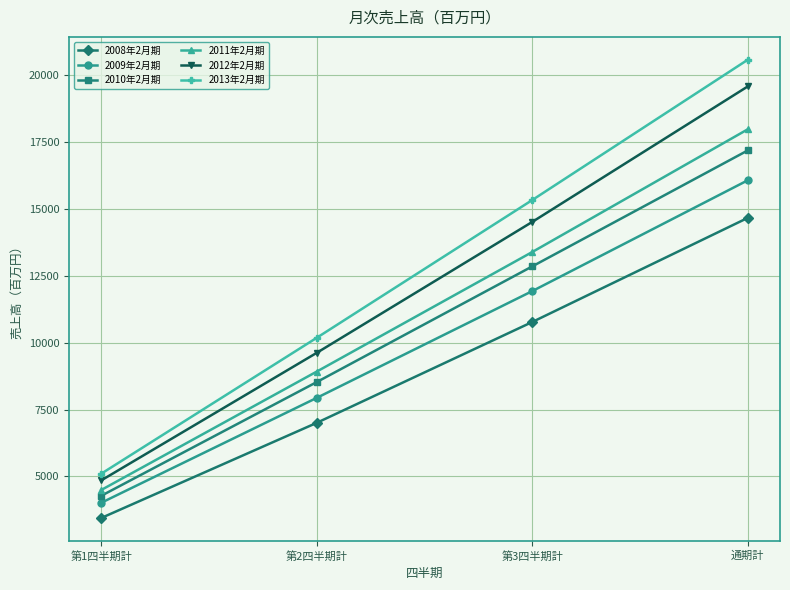

How many lines are shown in the chart?

6